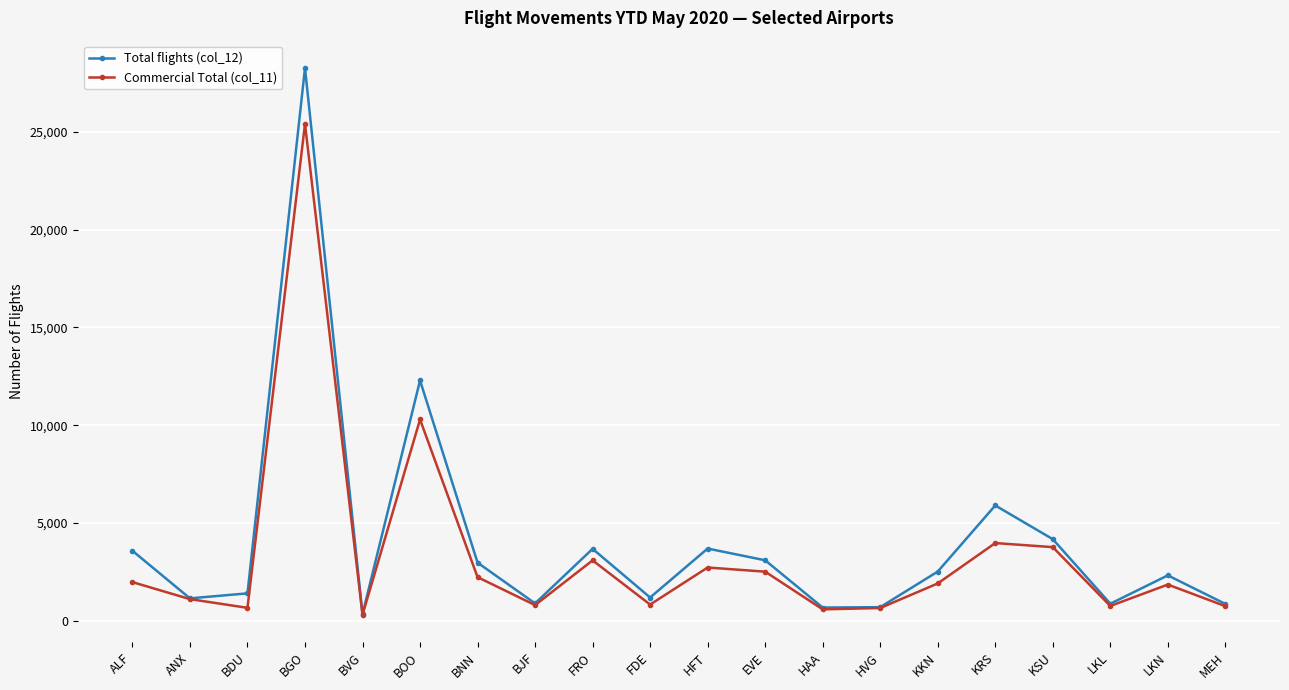

True or false: Total flights (col_12) has more than 1 points higher than both neighbors.

True